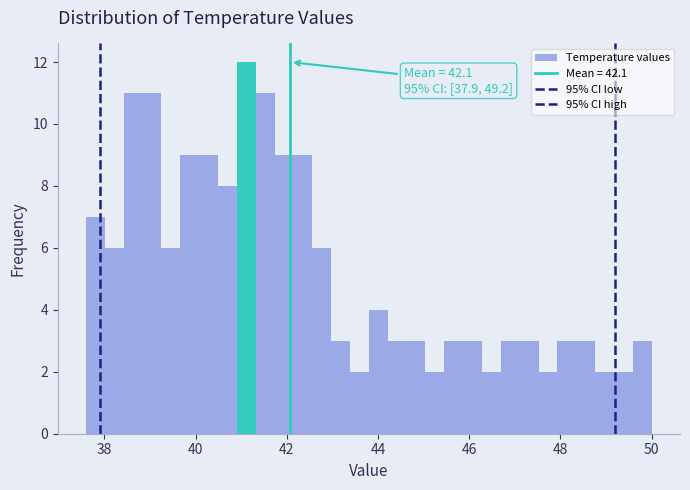

Around what value on the x-axis is the tallest bar? Give the approximate position of its centre, as read against the axis.

41.2